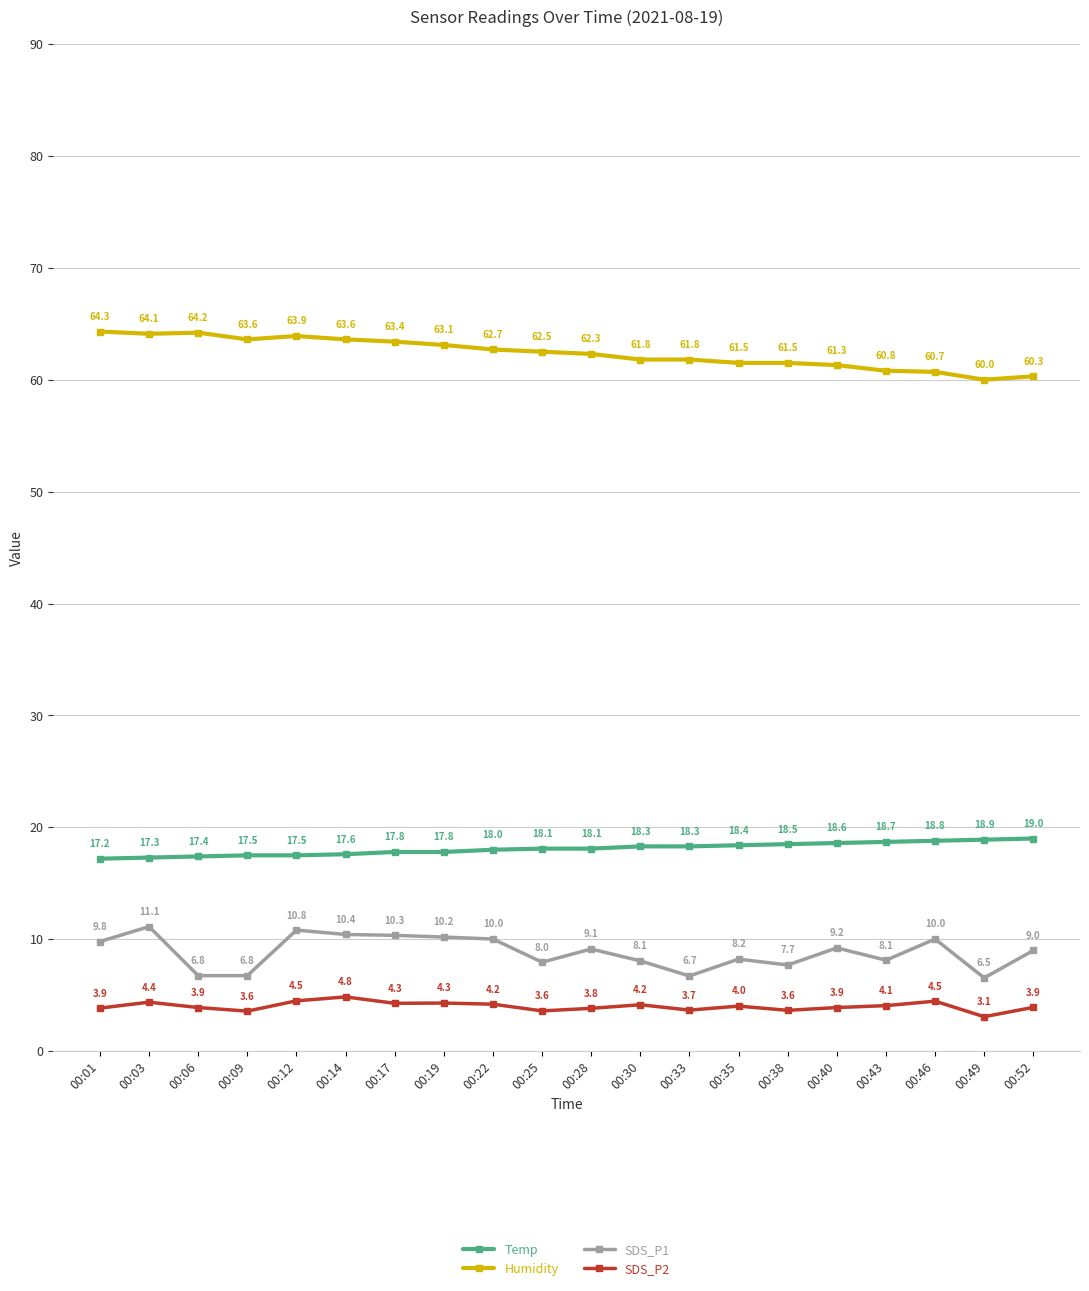

What is the difference between the maximum and second lowest values in the Temp series?

1.7